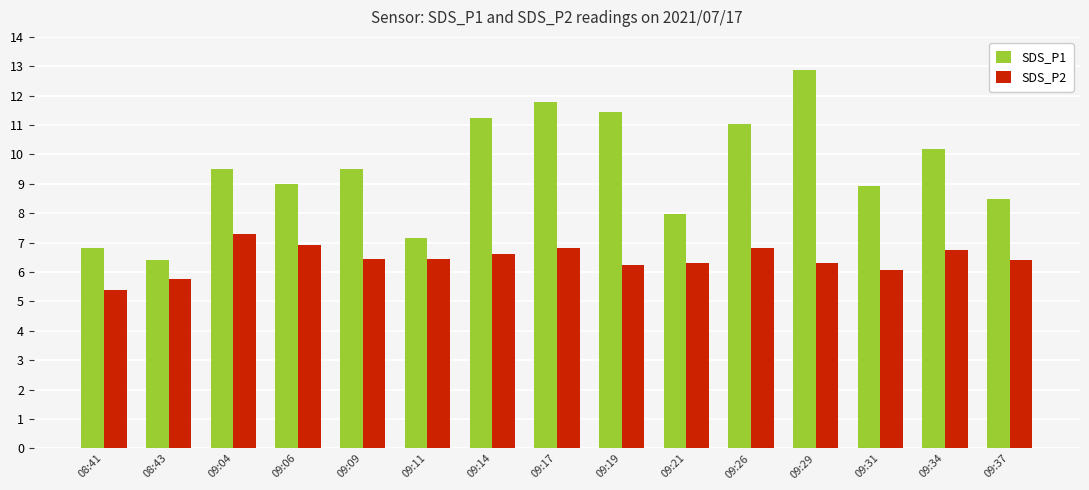

Which series has the widest spread of values?

SDS_P1